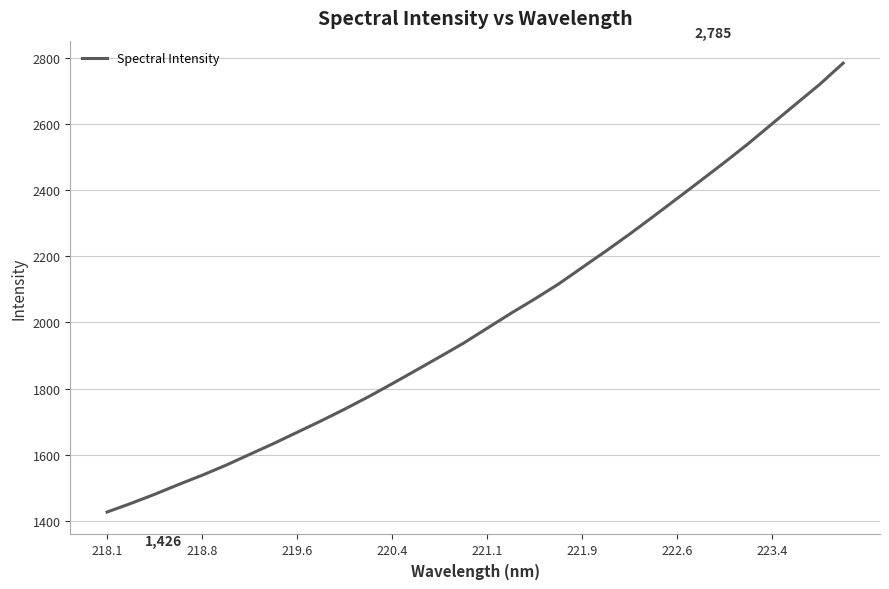

What is the minimum value shown in the chart?

1426.1